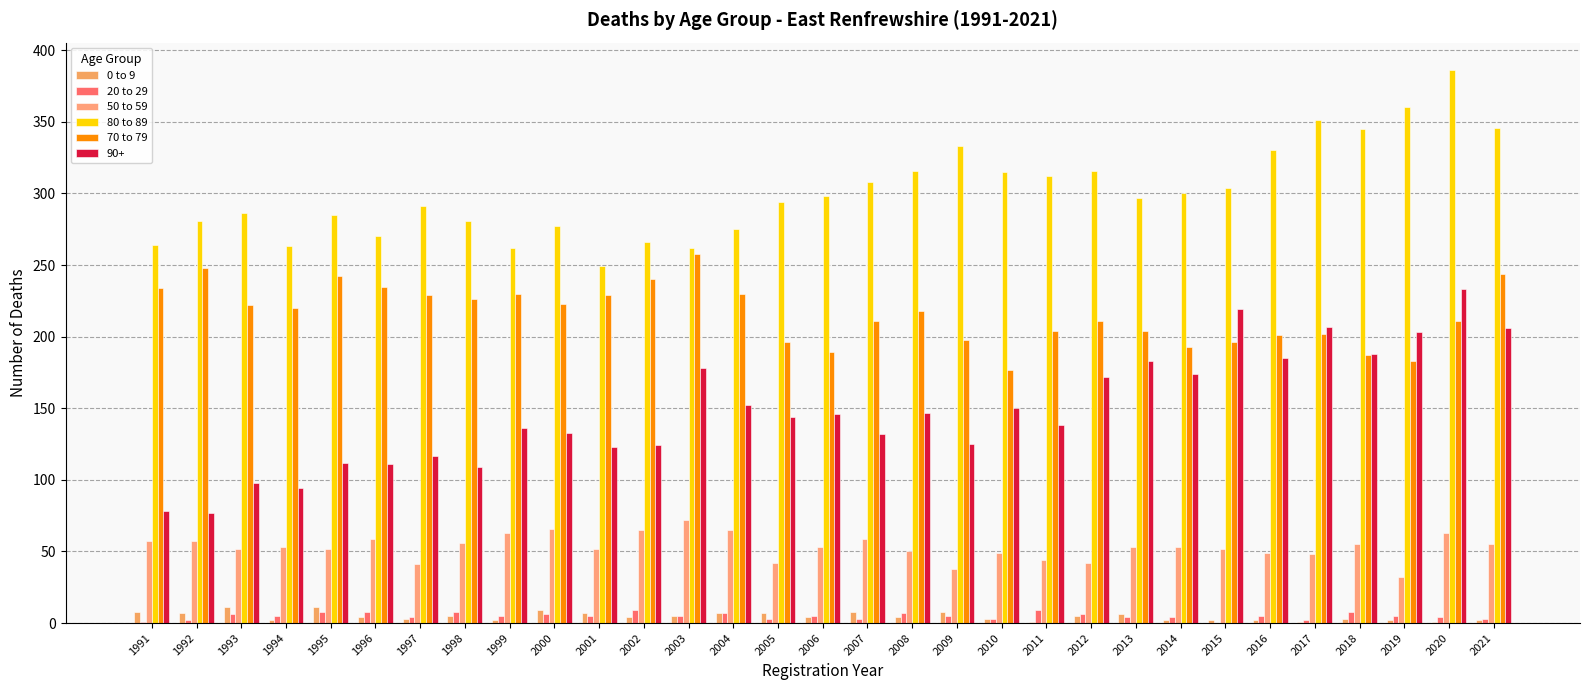

Are the bars horizontal?

No